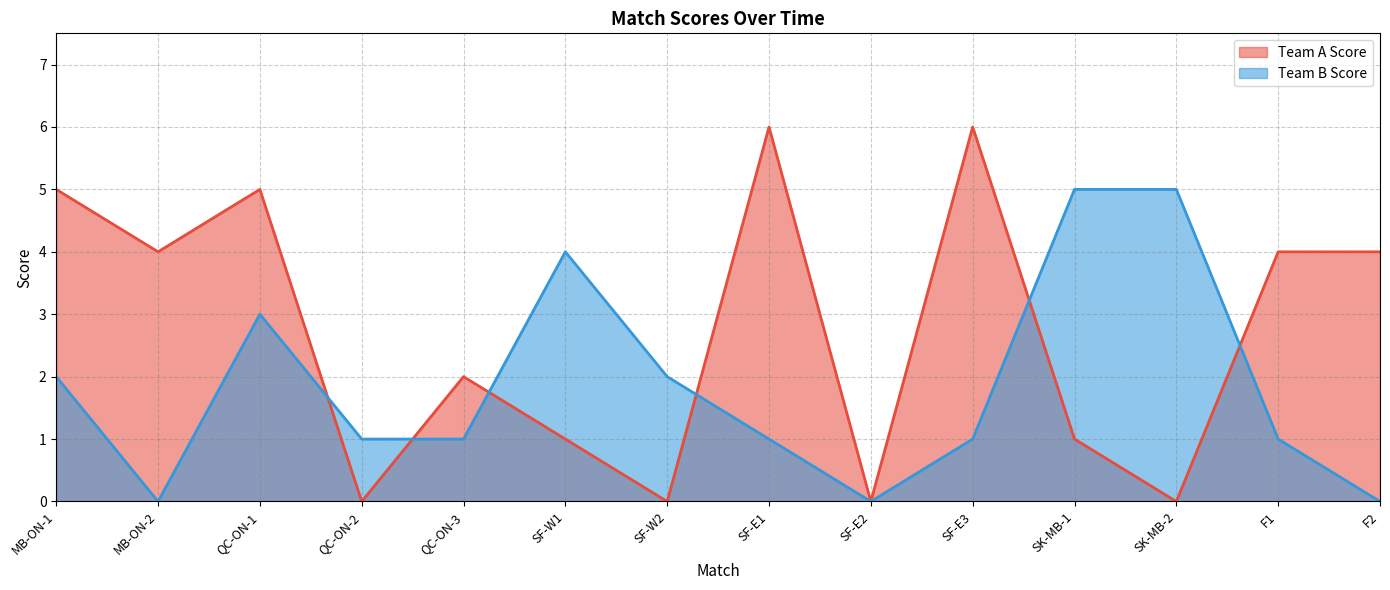

What is the difference between the maximum and minimum values in the Team B Score series?

5